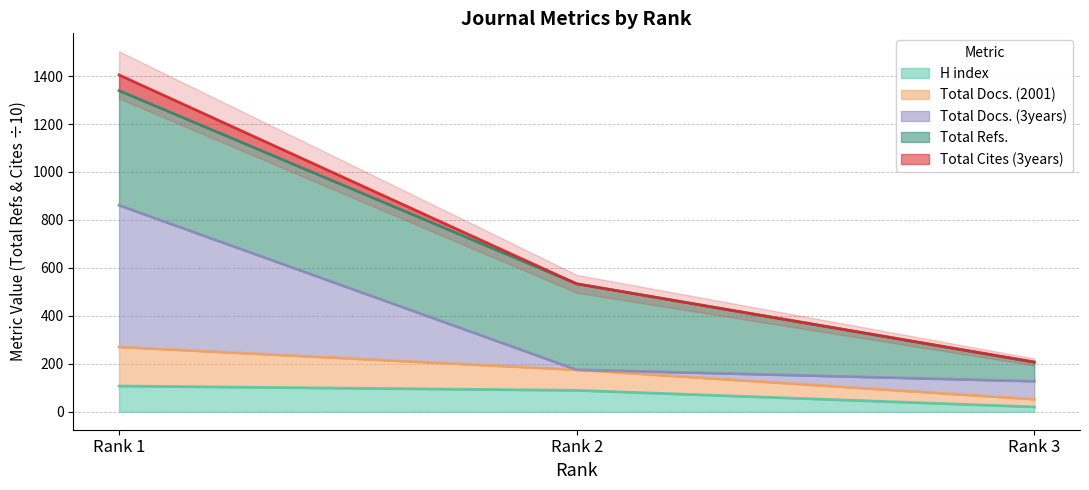

What is the greatest value displayed?

1339.3